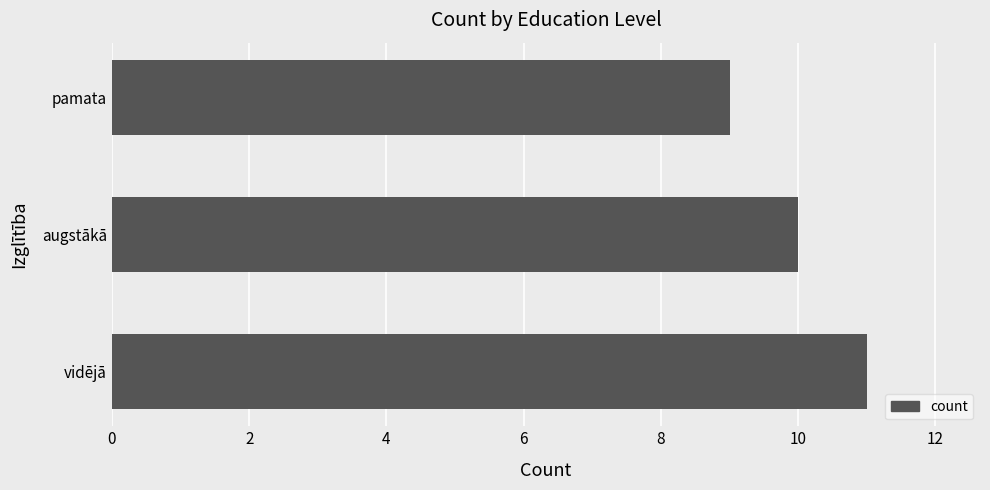

What is the sum of the values at augstākā and pamata?

19